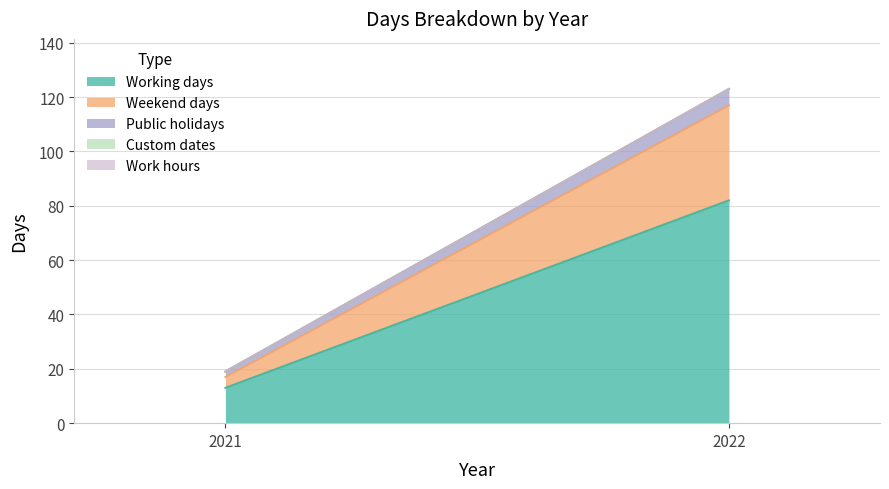

How many series are shown in this chart?

5